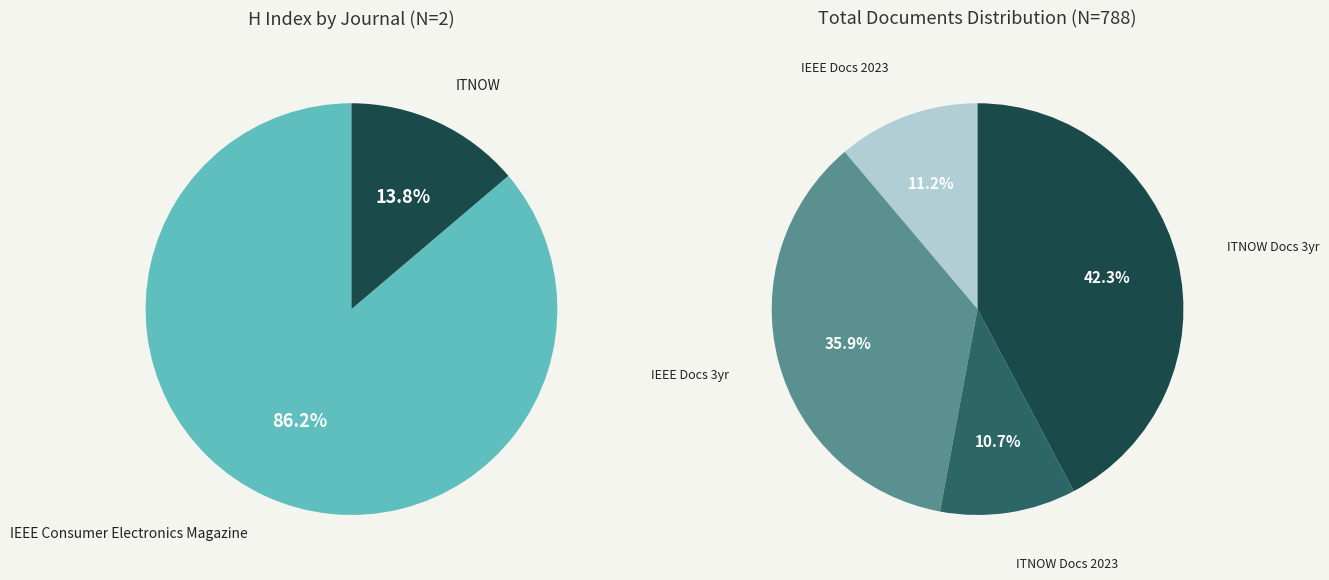

What is the change in value from IEEE Consumer Electronics Magazine to ITNOW?

-42